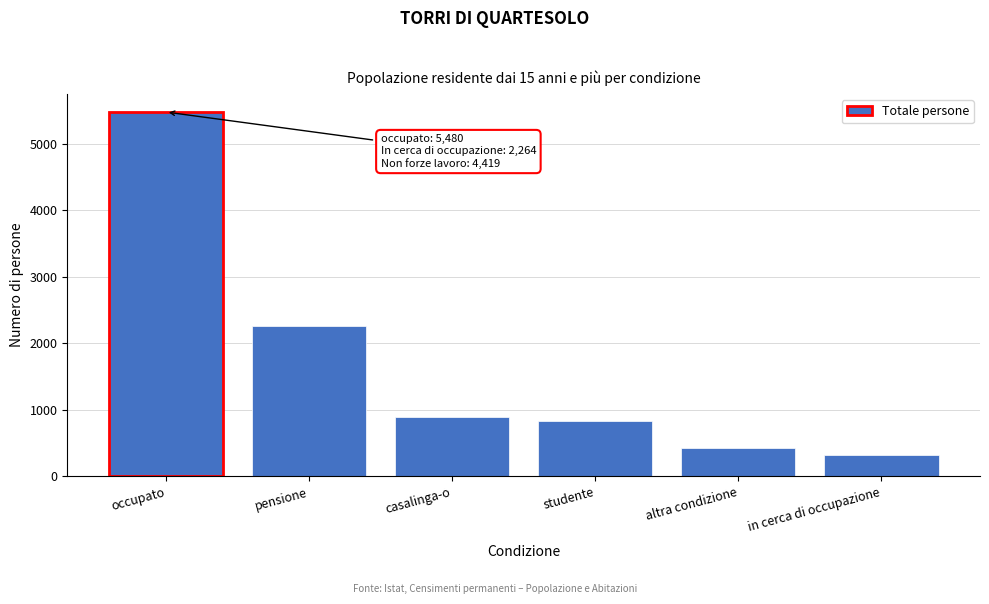

Reading right to left, list all the values displayed in this chart.

314.2	424.3	836.2	894.2	2264.1	5480.0